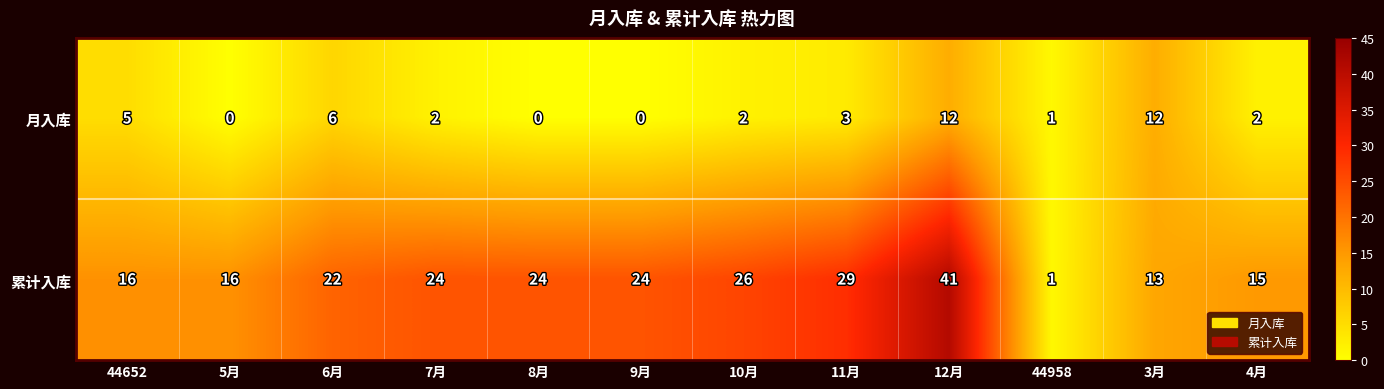

Reading right to left, list all the values displayed in this chart.

月入库: 4月=2	3月=12	44958=1	12月=12	11月=3	10月=2	9月=0	8月=0	7月=2	6月=6	5月=0	44652=5
累计入库: 4月=15	3月=13	44958=1	12月=41	11月=29	10月=26	9月=24	8月=24	7月=24	6月=22	5月=16	44652=16